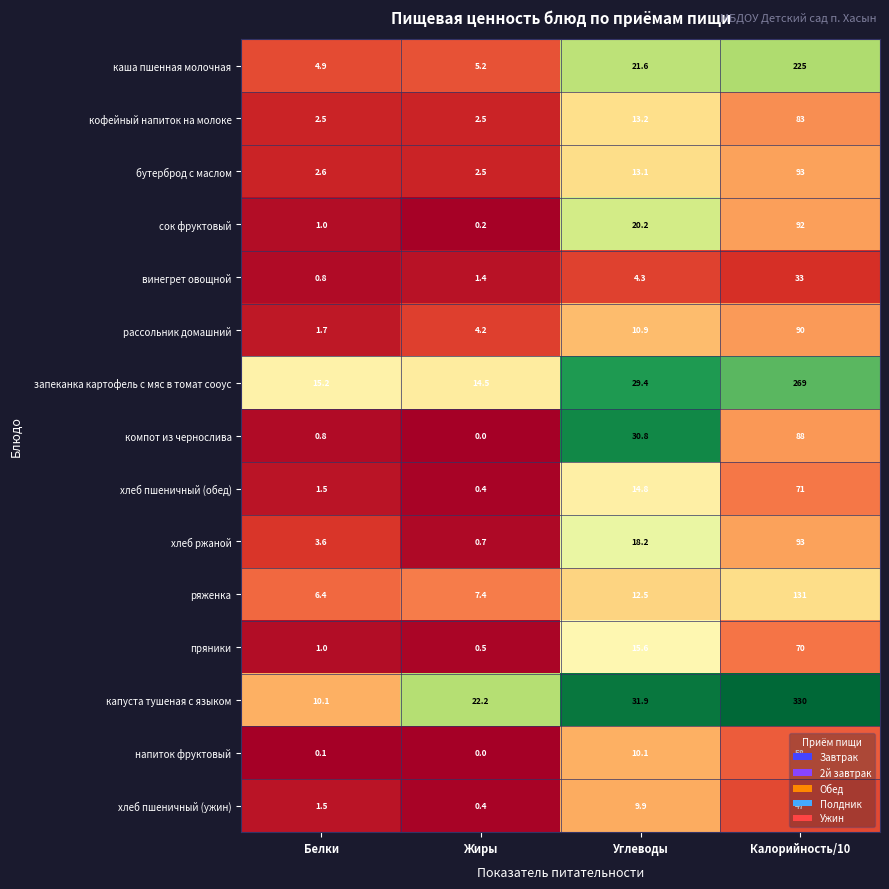

What is the difference between the maximum and minimum values in the кофейный напиток на молоке series?

80.5